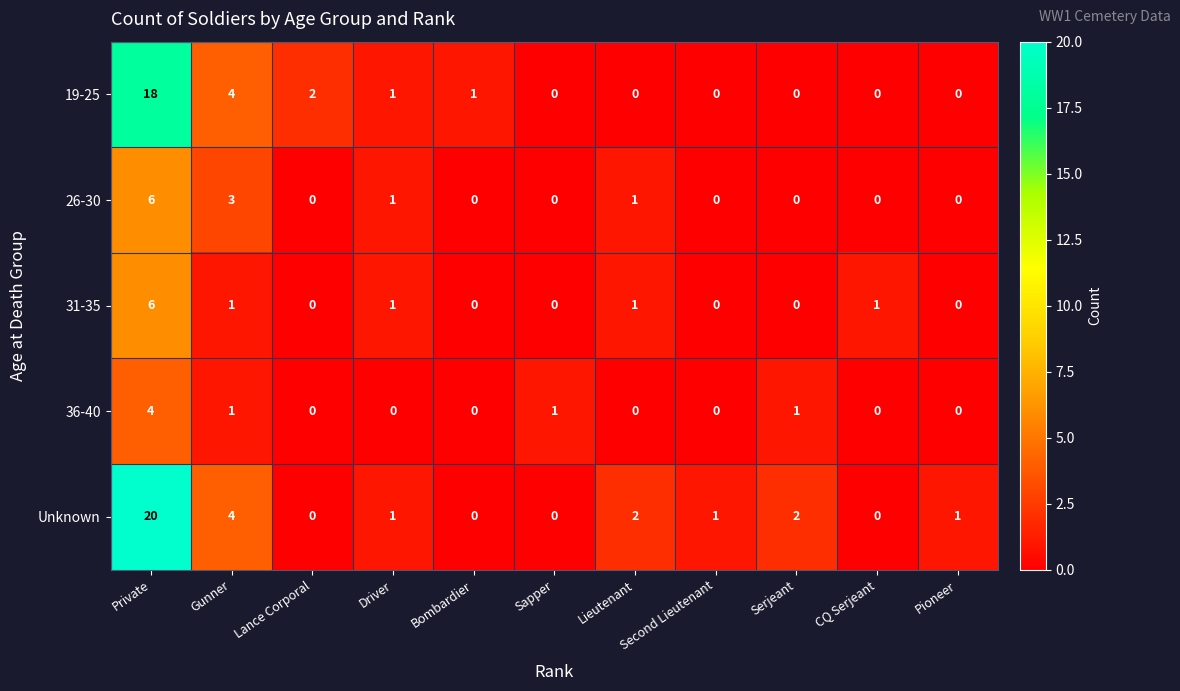

How many values in Unknown are above zero?

7